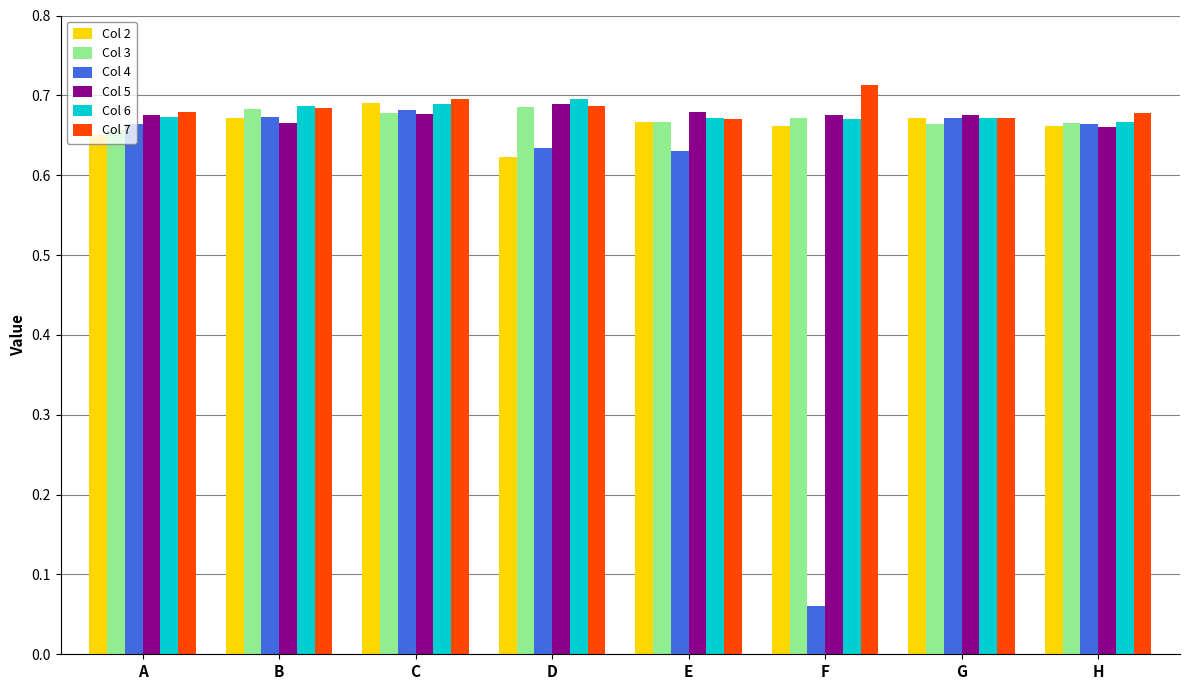

What is the total value across all series at B?

4.1